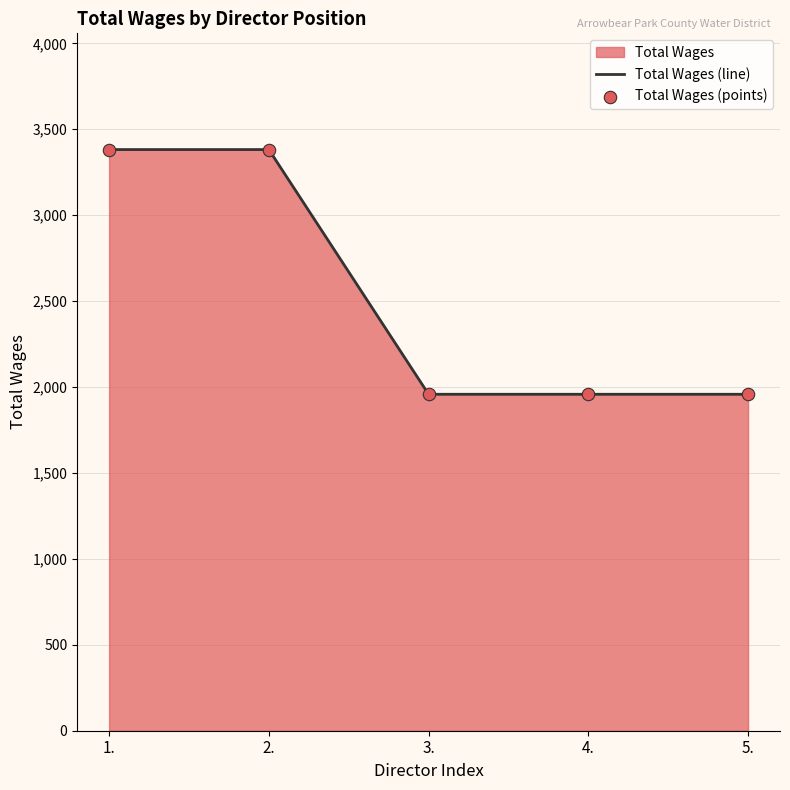

Which series reaches the minimum Y coordinate?

Total Wages (line)